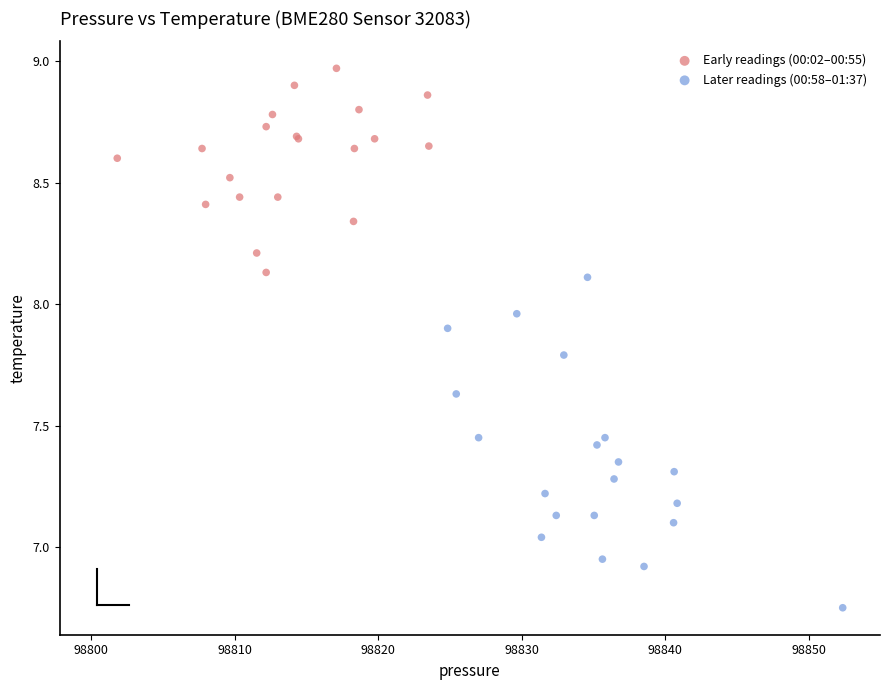

Which series has the widest spread of Y values?

Later readings (00:58–01:37)